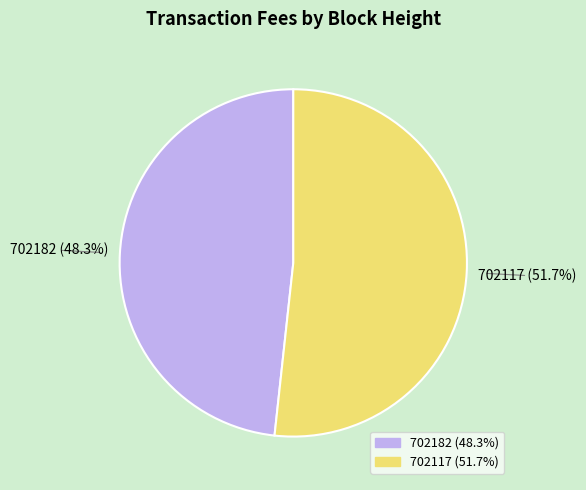

To the nearest percent, what percentage of the pie is 702117?

52%